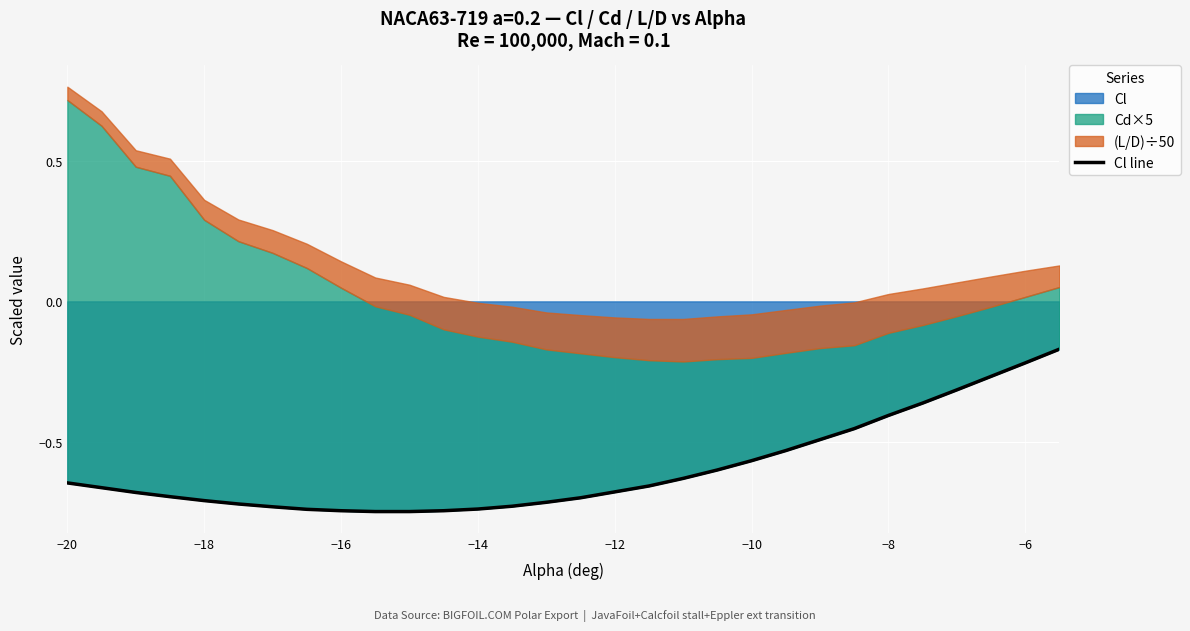

The Cl series shows -0.7 at −8. True or false?

False